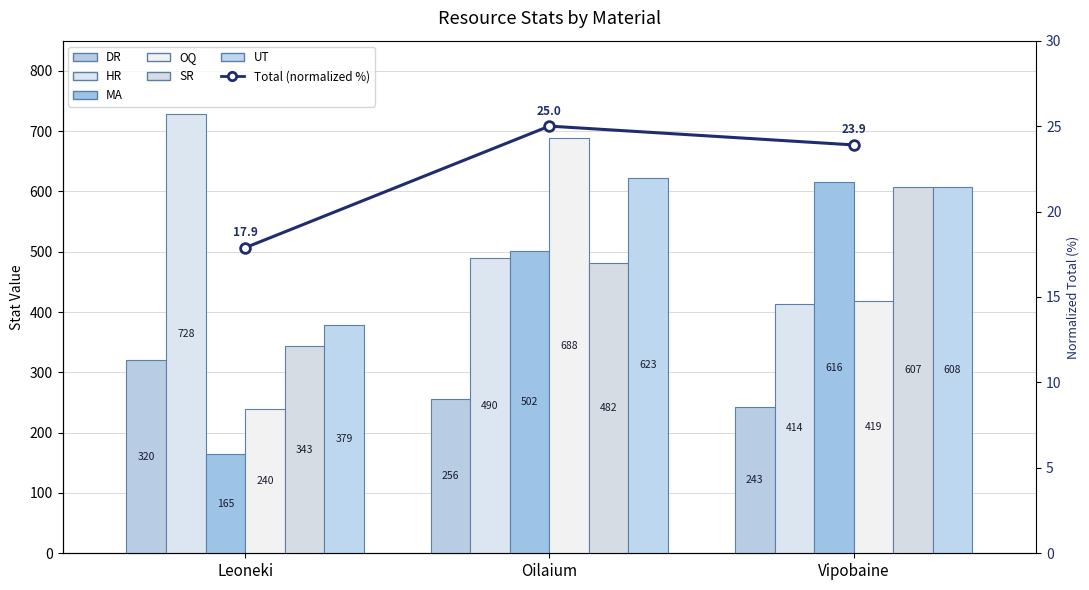

What is the difference between the maximum and second lowest values in the SR series?

125